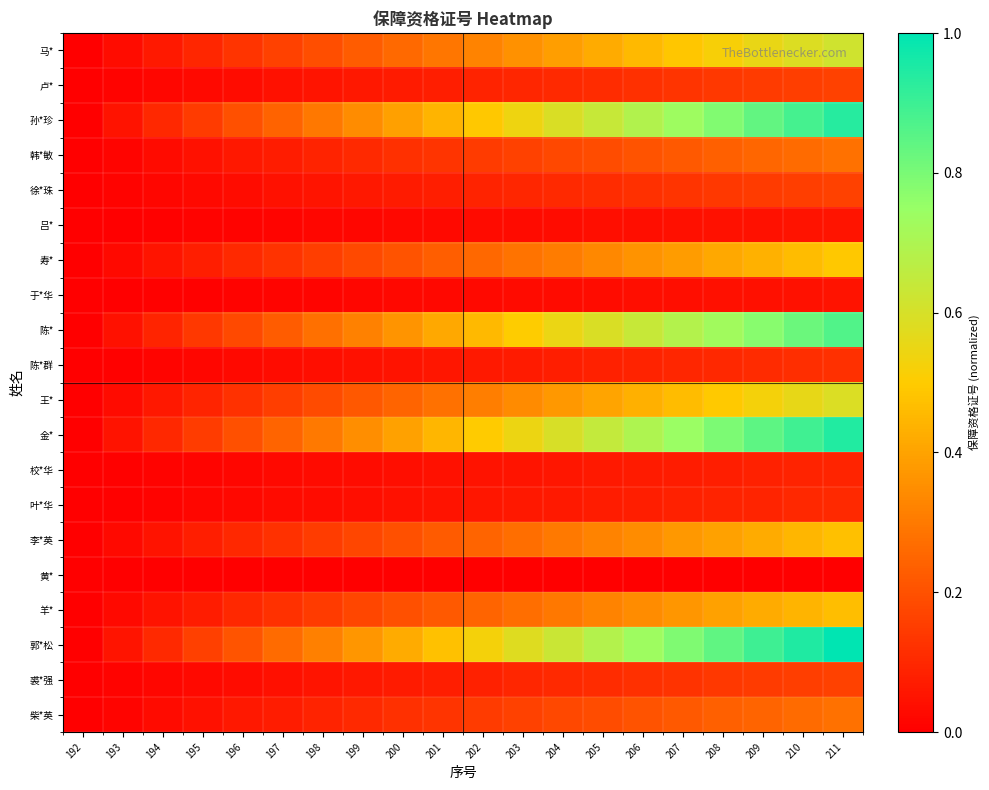

Reading right to left, extract all data points from this chart.

马*: 211=0.6	210=0.6	209=0.6	208=0.5	207=0.5	206=0.5	205=0.4	204=0.4	203=0.4	202=0.3	201=0.3	200=0.3	199=0.2	198=0.2	197=0.2	196=0.1	195=0.1	194=0.1	193=0.0	192=0.0
卢*: 211=0.2	210=0.2	209=0.1	208=0.1	207=0.1	206=0.1	205=0.1	204=0.1	203=0.1	202=0.1	201=0.1	200=0.1	199=0.1	198=0.1	197=0.0	196=0.0	195=0.0	194=0.0	193=0.0	192=0.0
孙*珍: 211=0.9	210=0.9	209=0.8	208=0.8	207=0.7	206=0.7	205=0.6	204=0.6	203=0.5	202=0.5	201=0.4	200=0.4	199=0.3	198=0.3	197=0.2	196=0.2	195=0.1	194=0.1	193=0.0	192=0.0
韩*敏: 211=0.3	210=0.3	209=0.3	208=0.2	207=0.2	206=0.2	205=0.2	204=0.2	203=0.2	202=0.1	201=0.1	200=0.1	199=0.1	198=0.1	197=0.1	196=0.1	195=0.0	194=0.0	193=0.0	192=0.0
徐*珠: 211=0.2	210=0.2	209=0.1	208=0.1	207=0.1	206=0.1	205=0.1	204=0.1	203=0.1	202=0.1	201=0.1	200=0.1	199=0.1	198=0.1	197=0.0	196=0.0	195=0.0	194=0.0	193=0.0	192=0.0
吕*: 211=0.1	210=0.0	209=0.0	208=0.0	207=0.0	206=0.0	205=0.0	204=0.0	203=0.0	202=0.0	201=0.0	200=0.0	199=0.0	198=0.0	197=0.0	196=0.0	195=0.0	194=0.0	193=0.0	192=0.0
寿*: 211=0.5	210=0.5	209=0.4	208=0.4	207=0.4	206=0.4	205=0.3	204=0.3	203=0.3	202=0.3	201=0.2	200=0.2	199=0.2	198=0.2	197=0.1	196=0.1	195=0.1	194=0.1	193=0.0	192=0.0
于*华: 211=0.0	210=0.0	209=0.0	208=0.0	207=0.0	206=0.0	205=0.0	204=0.0	203=0.0	202=0.0	201=0.0	200=0.0	199=0.0	198=0.0	197=0.0	196=0.0	195=0.0	194=0.0	193=0.0	192=0.0
陈*: 211=0.9	210=0.8	209=0.8	208=0.7	207=0.7	206=0.6	205=0.6	204=0.5	203=0.5	202=0.5	201=0.4	200=0.4	199=0.3	198=0.3	197=0.2	196=0.2	195=0.1	194=0.1	193=0.0	192=0.0
陈*群: 211=0.1	210=0.1	209=0.1	208=0.1	207=0.1	206=0.1	205=0.1	204=0.1	203=0.1	202=0.1	201=0.1	200=0.1	199=0.0	198=0.0	197=0.0	196=0.0	195=0.0	194=0.0	193=0.0	192=0.0
王*: 211=0.6	210=0.6	209=0.5	208=0.5	207=0.5	206=0.4	205=0.4	204=0.4	203=0.3	202=0.3	201=0.3	200=0.2	199=0.2	198=0.2	197=0.2	196=0.1	195=0.1	194=0.1	193=0.0	192=0.0
金*: 211=0.9	210=0.9	209=0.8	208=0.8	207=0.7	206=0.7	205=0.6	204=0.6	203=0.5	202=0.5	201=0.4	200=0.4	199=0.3	198=0.3	197=0.2	196=0.2	195=0.1	194=0.1	193=0.0	192=0.0
校*华: 211=0.1	210=0.1	209=0.1	208=0.1	207=0.1	206=0.1	205=0.1	204=0.1	203=0.1	202=0.0	201=0.0	200=0.0	199=0.0	198=0.0	197=0.0	196=0.0	195=0.0	194=0.0	193=0.0	192=0.0
叶*华: 211=0.1	210=0.1	209=0.1	208=0.1	207=0.1	206=0.1	205=0.1	204=0.1	203=0.1	202=0.1	201=0.0	200=0.0	199=0.0	198=0.0	197=0.0	196=0.0	195=0.0	194=0.0	193=0.0	192=0.0
李*英: 211=0.5	210=0.4	209=0.4	208=0.4	207=0.4	206=0.3	205=0.3	204=0.3	203=0.3	202=0.2	201=0.2	200=0.2	199=0.2	198=0.1	197=0.1	196=0.1	195=0.1	194=0.0	193=0.0	192=0.0
黄*: 211=0.0	210=0.0	209=0.0	208=0.0	207=0.0	206=0.0	205=0.0	204=0.0	203=0.0	202=0.0	201=0.0	200=0.0	199=0.0	198=0.0	197=0.0	196=0.0	195=0.0	194=0.0	193=0.0	192=0.0
羊*: 211=0.5	210=0.4	209=0.4	208=0.4	207=0.4	206=0.3	205=0.3	204=0.3	203=0.3	202=0.2	201=0.2	200=0.2	199=0.2	198=0.1	197=0.1	196=0.1	195=0.1	194=0.0	193=0.0	192=0.0
郭*松: 211=1.0	210=0.9	209=0.9	208=0.8	207=0.8	206=0.7	205=0.7	204=0.6	203=0.6	202=0.5	201=0.5	200=0.4	199=0.4	198=0.3	197=0.3	196=0.2	195=0.2	194=0.1	193=0.1	192=0.0
裘*强: 211=0.2	210=0.2	209=0.1	208=0.1	207=0.1	206=0.1	205=0.1	204=0.1	203=0.1	202=0.1	201=0.1	200=0.1	199=0.1	198=0.1	197=0.0	196=0.0	195=0.0	194=0.0	193=0.0	192=0.0
柴*英: 211=0.3	210=0.3	209=0.2	208=0.2	207=0.2	206=0.2	205=0.2	204=0.2	203=0.2	202=0.1	201=0.1	200=0.1	199=0.1	198=0.1	197=0.1	196=0.1	195=0.0	194=0.0	193=0.0	192=0.0